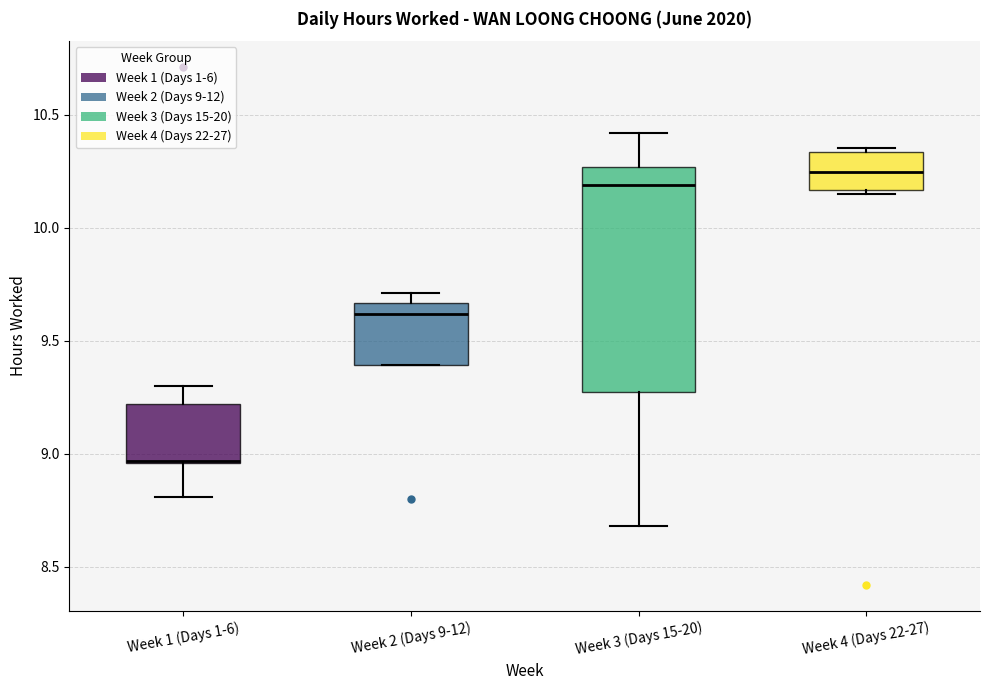

Where is the upper edge of the box for Week 1 (Days 1-6) on the y-axis? The values are not printed on the chart, so give them approximately, as read against the axis.

9.20